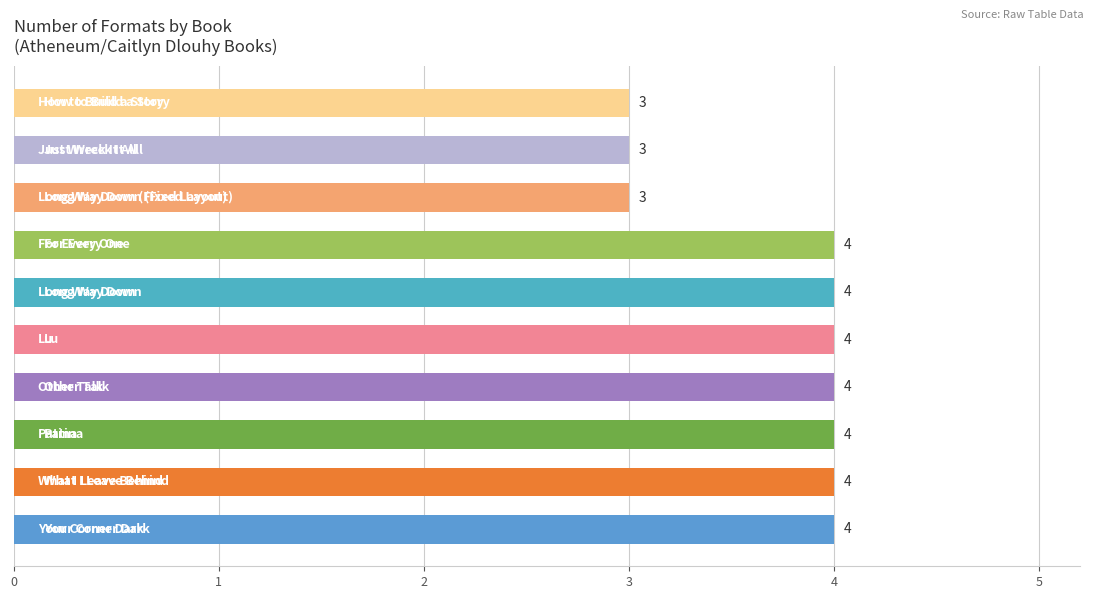

What is the maximum value shown in the chart?

4